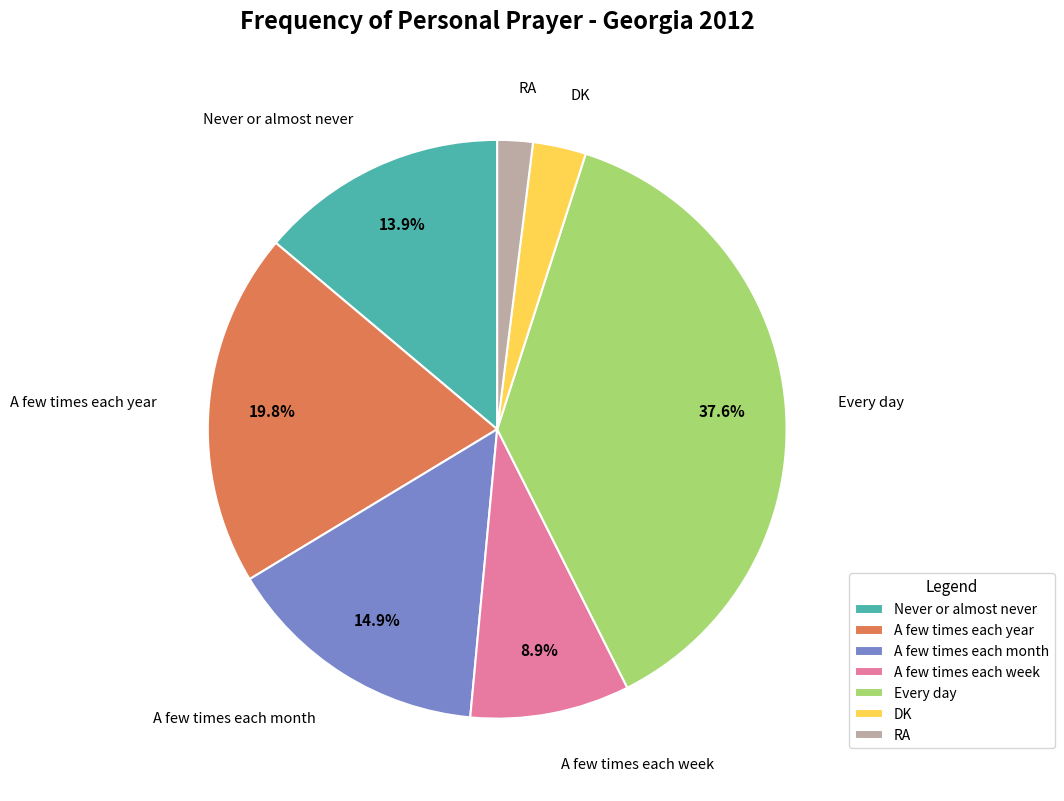

Approximately how many times larger is the value at RA compared to Every day?

0.1